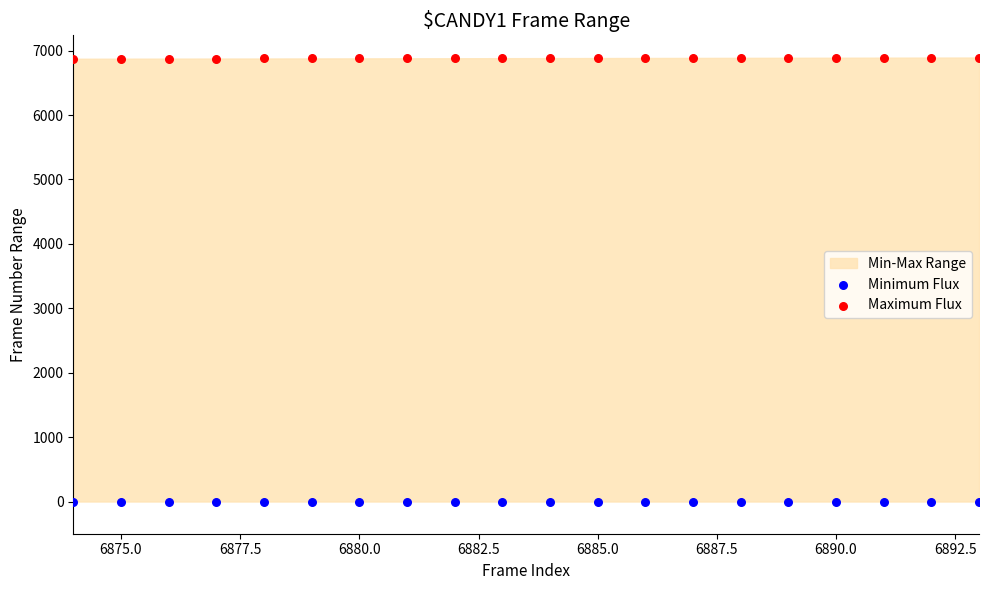

Which series reaches the maximum Y coordinate?

Maximum Flux